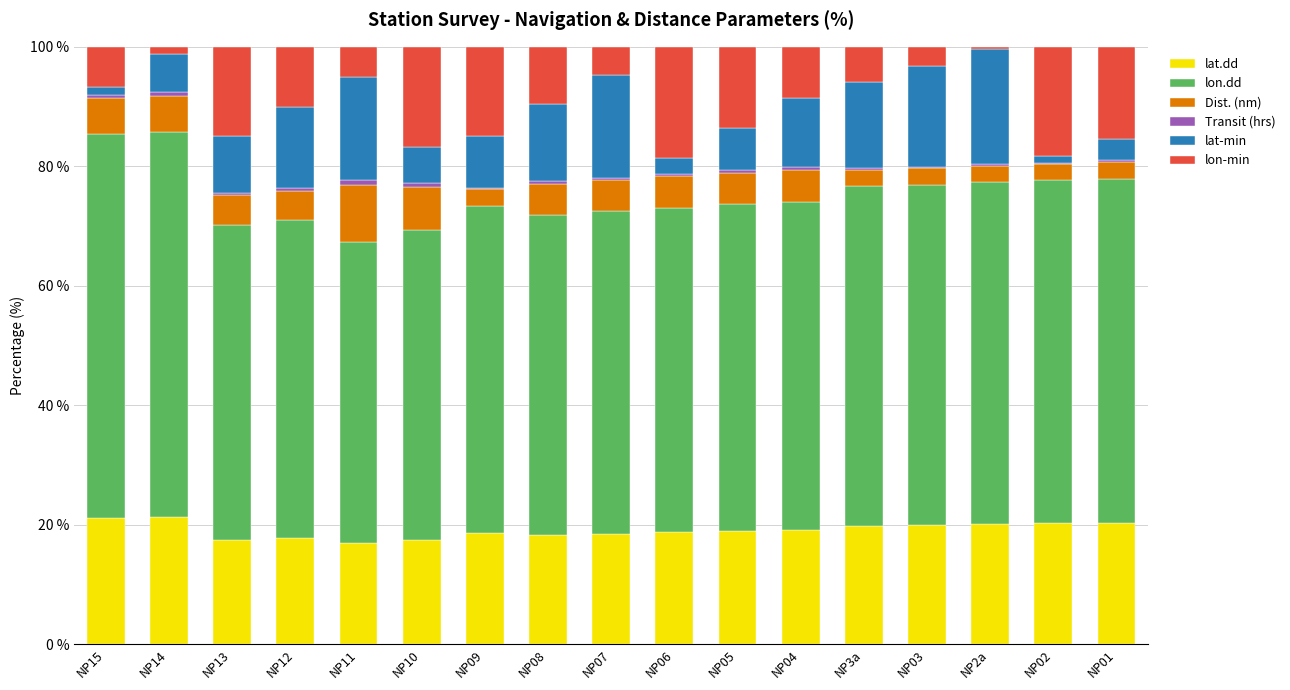

What is the maximum value for lat.dd?

21.2